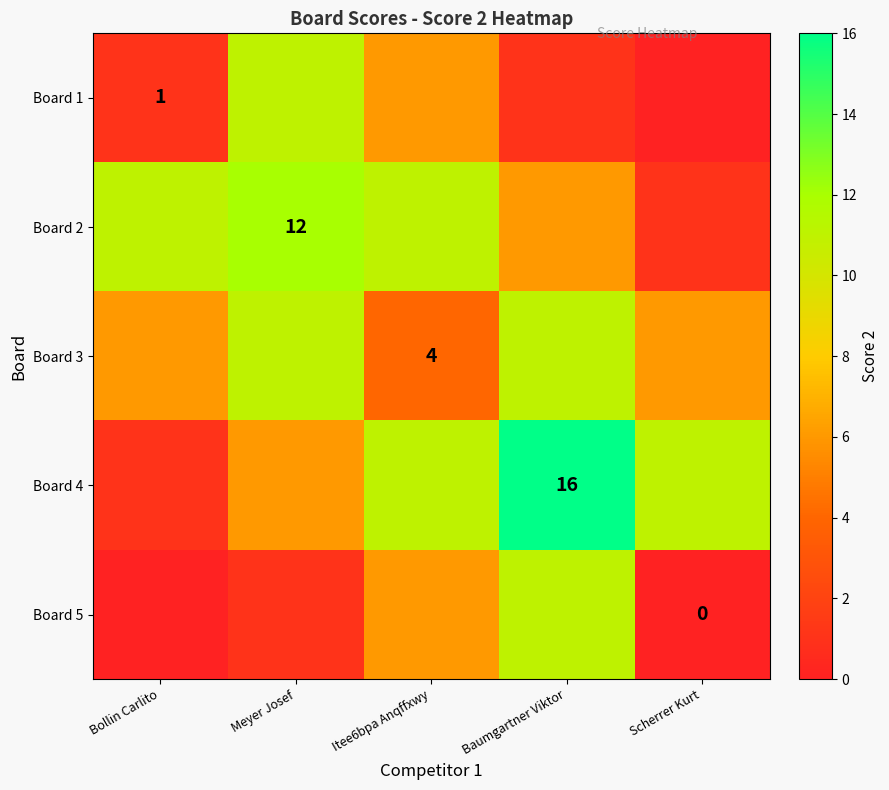

Is it true that Board 4 equals 16 at Baumgartner Viktor?

True